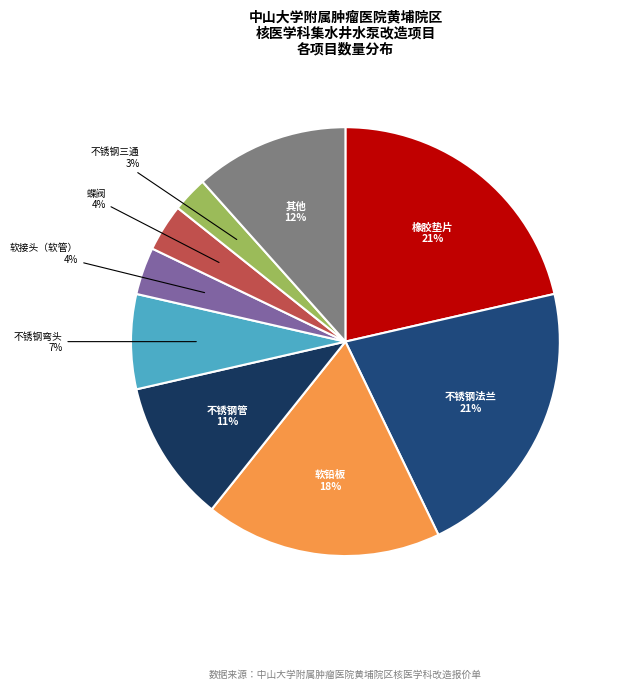

Count the number of slices in the pie.

9